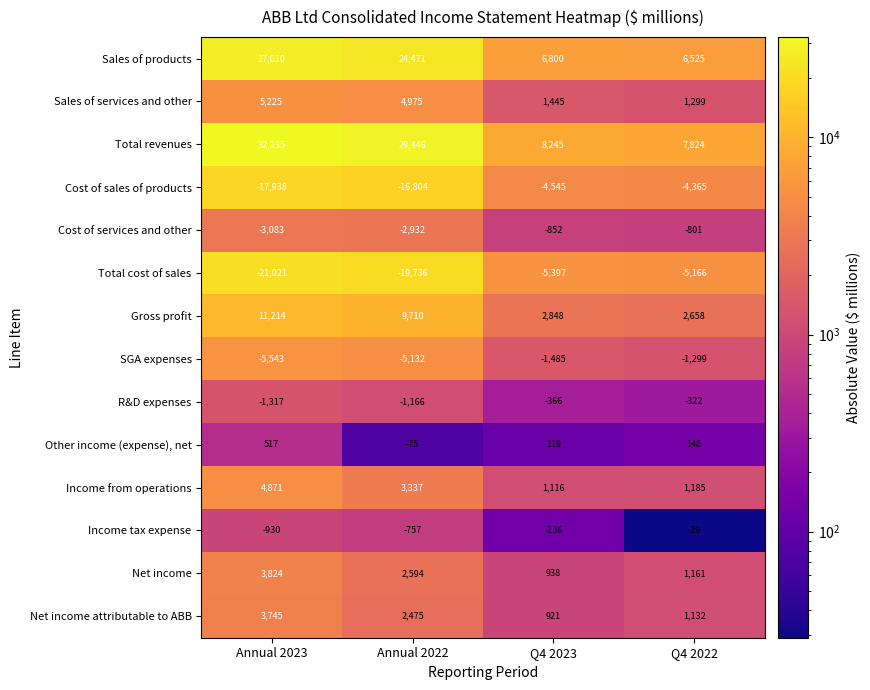

How many series are shown in this chart?

14